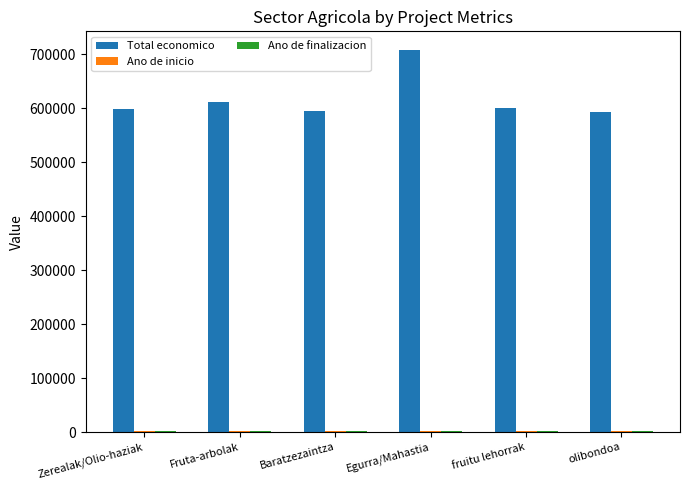

What is the sum of all Total economico values?

3703635